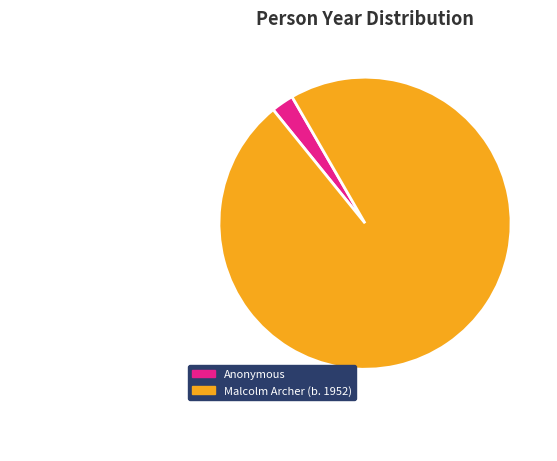

True or false: Malcolm Archer (b. 1952) accounts for 98% of the total.

True